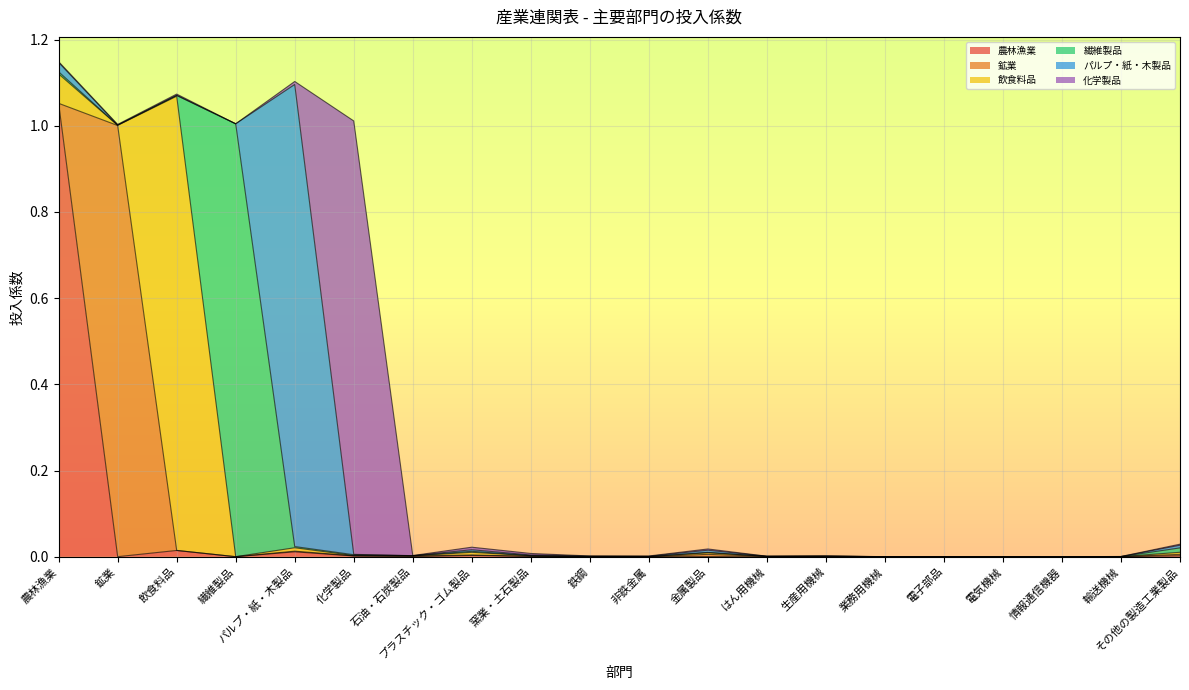

True or false: パルプ・紙・木製品 has a value of 0.0 at 窯業・土石製品.

True